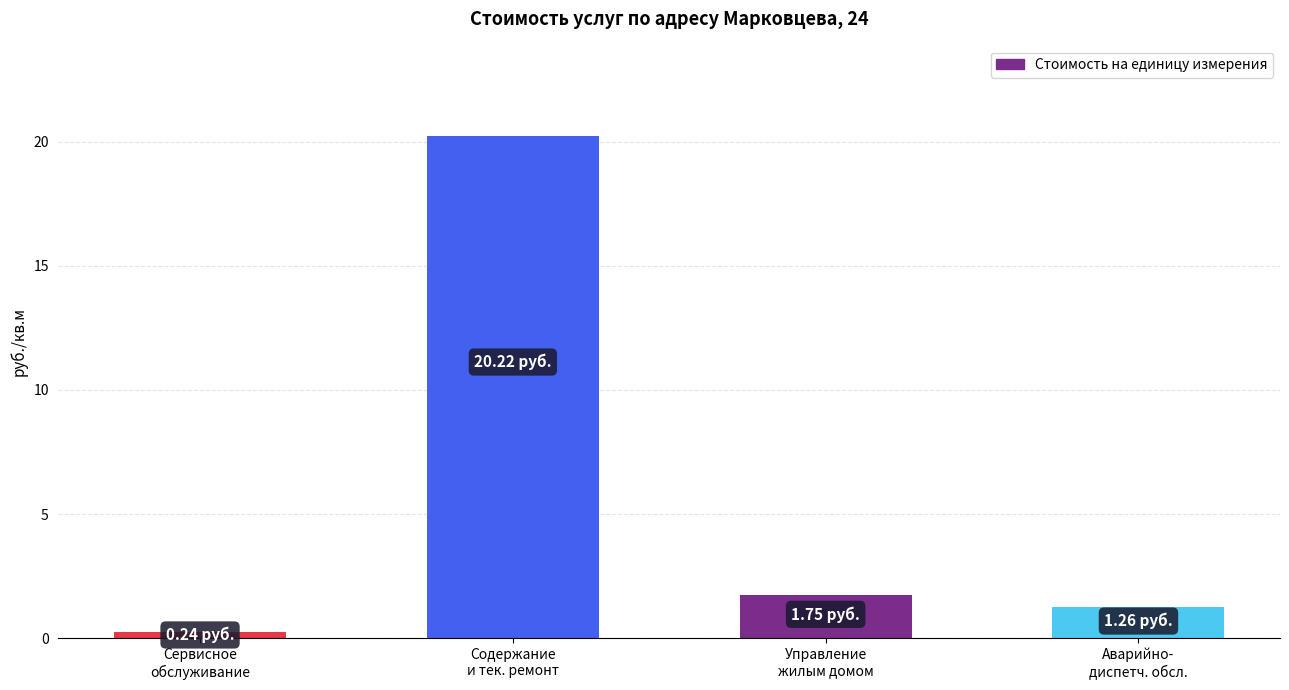

How many bars are there in total?

4